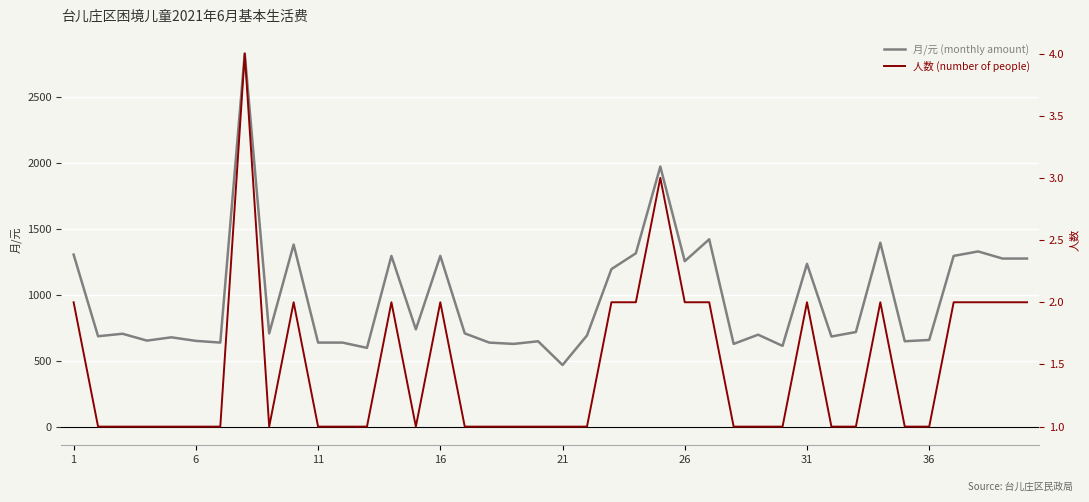

What is the highest value of the 月/元 (monthly amount) series?

2828